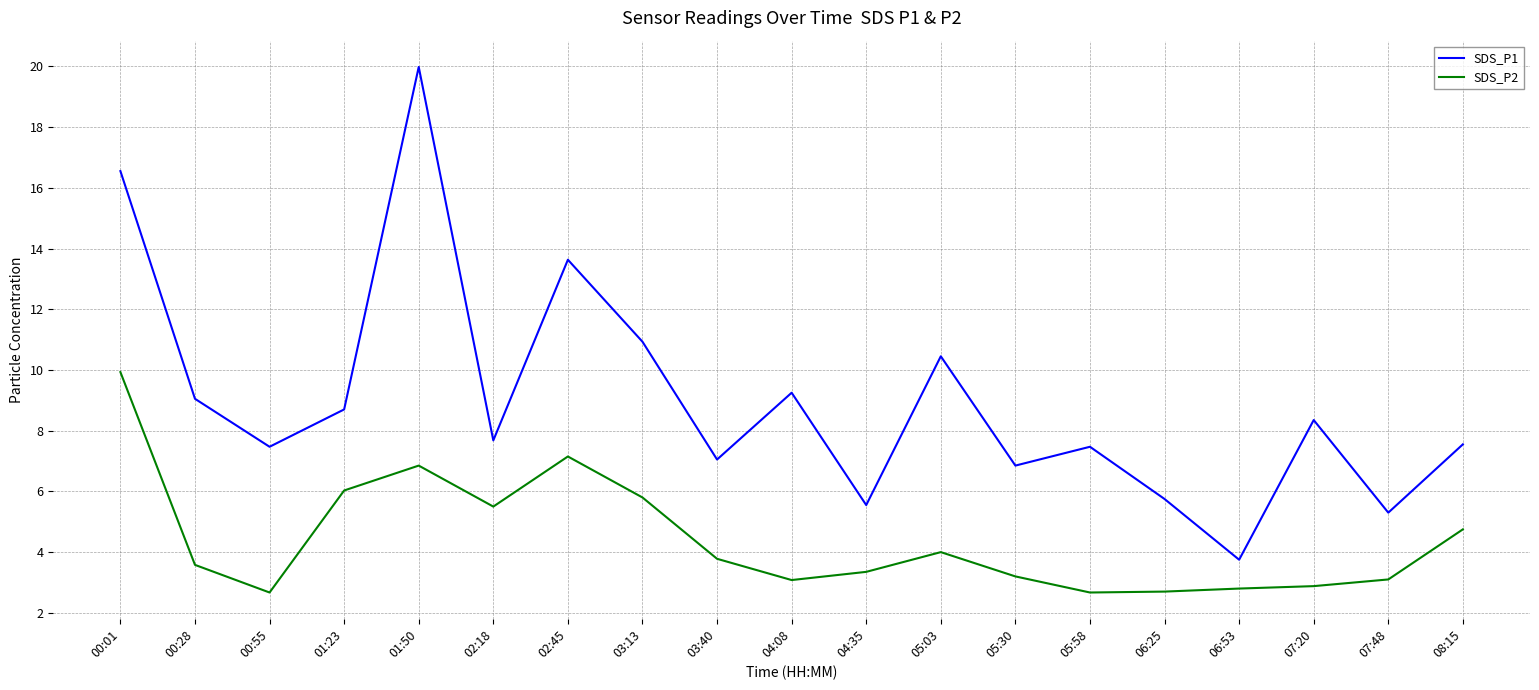

What are all the series names shown in the legend?

SDS_P1, SDS_P2